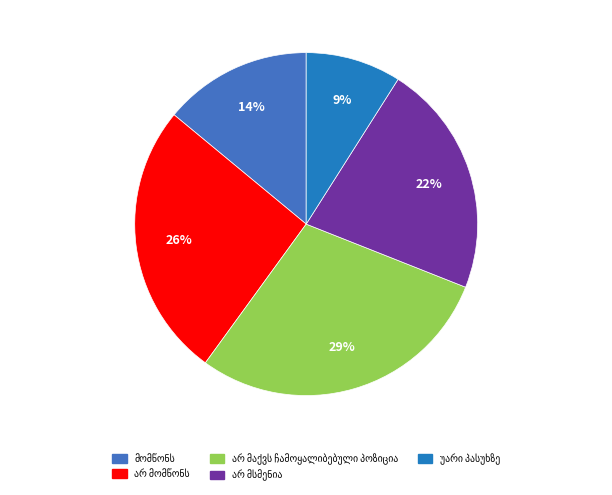

How many segments does this pie chart have?

5